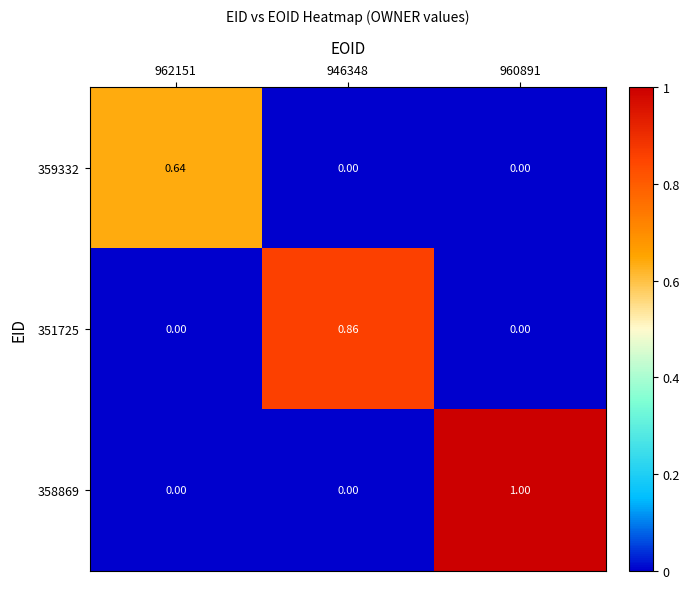

What is the spread (max minus min) of values at 960891?

1.0